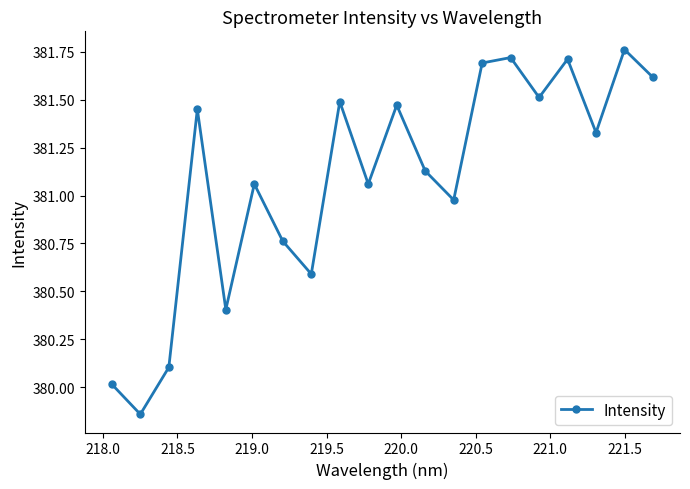

What is the sum of all values?

7621.7